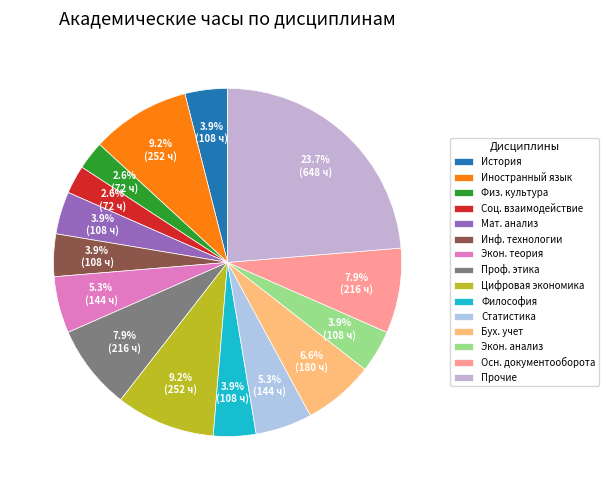

To the nearest percent, what is the average slice percentage?

7%